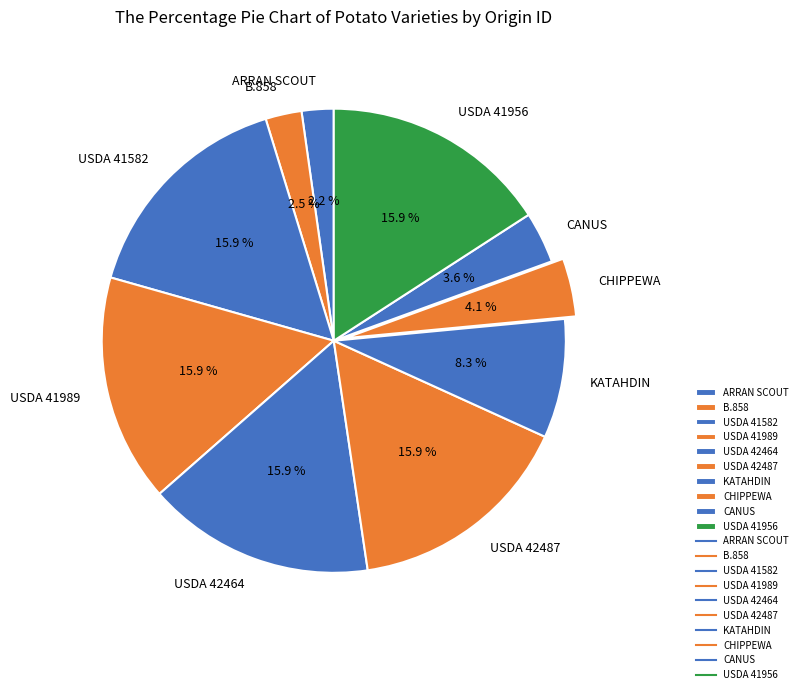

Is it true that B.858 is 16% of the pie?

False